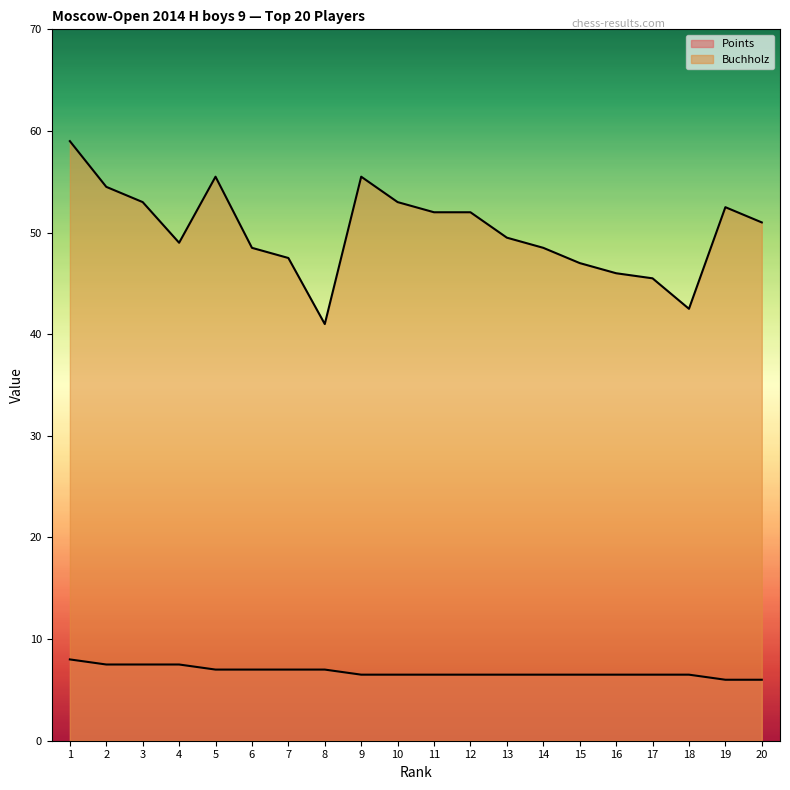

Rank the series at 2 from highest to lowest value.

Buchholz, Points